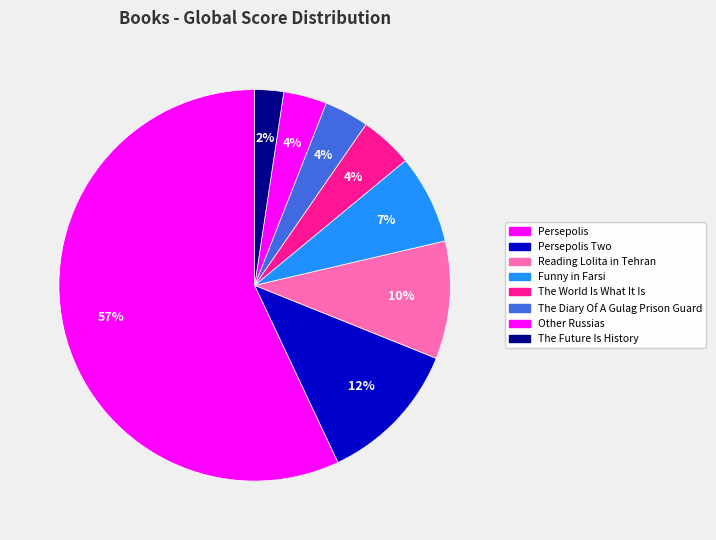

Count the number of slices in the pie.

8